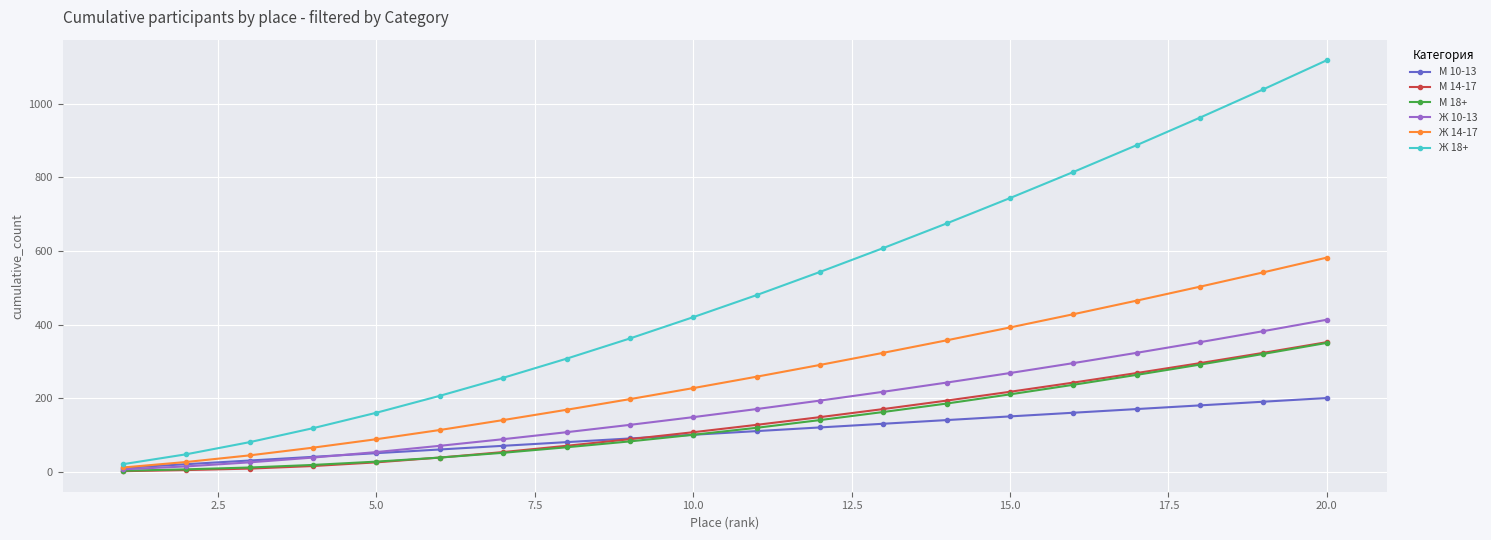

What is the greatest value displayed?

1119